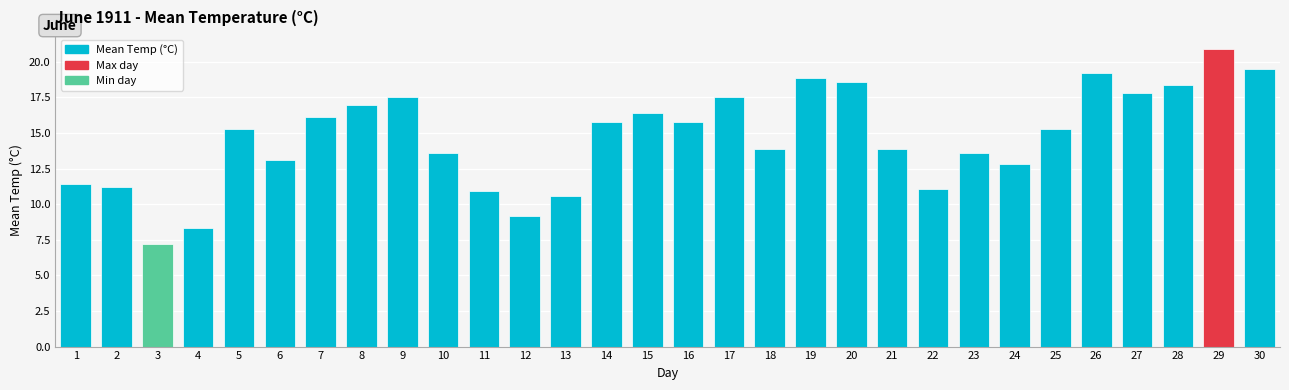

Reading left to right, transcribe all the data shown in this chart.

1=11.4	2=11.2	3=7.2	4=8.3	5=15.3	6=13.1	7=16.1	8=17.0	9=17.5	10=13.6	11=10.9	12=9.2	13=10.6	14=15.8	15=16.4	16=15.8	17=17.5	18=13.9	19=18.9	20=18.6	21=13.9	22=11.1	23=13.6	24=12.8	25=15.3	26=19.2	27=17.8	28=18.4	29=20.9	30=19.5